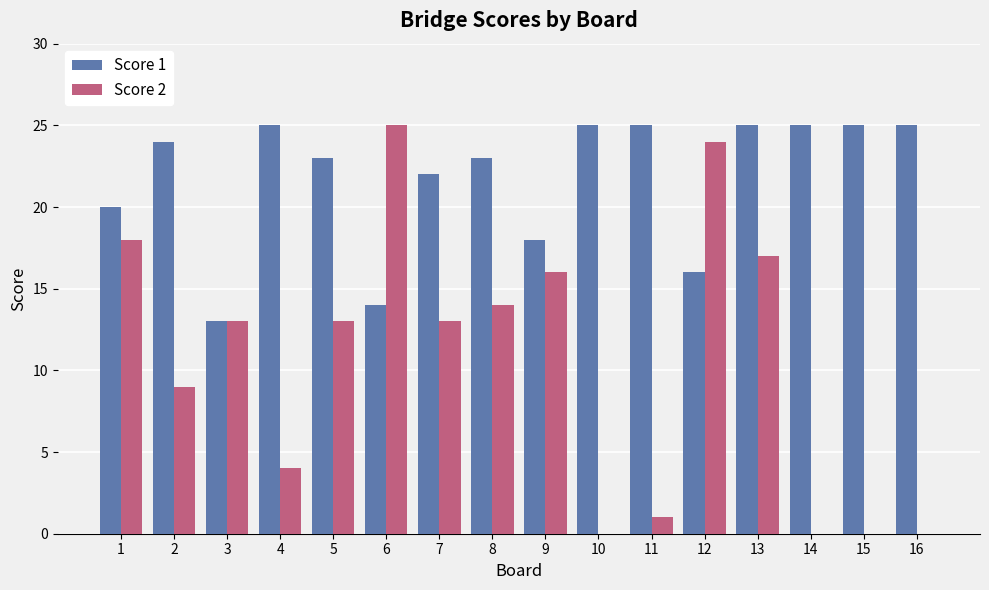

Is the value of Score 1 at 16 greater than the value of Score 2 at 2?

Yes